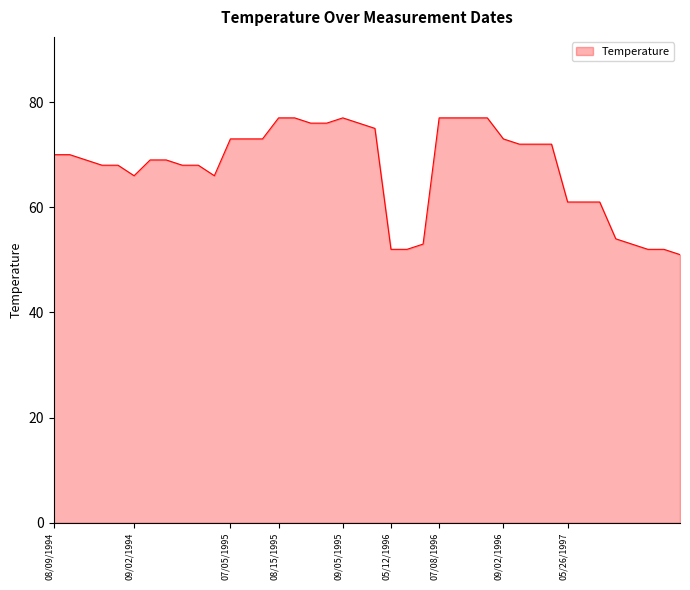

What is the difference between the maximum and second lowest values?

25